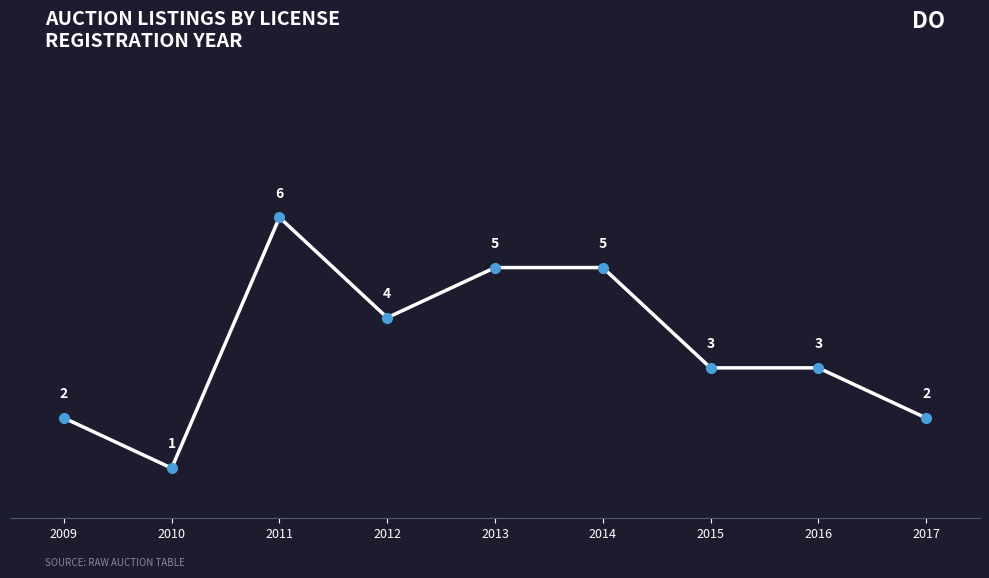

What is the difference between the maximum and minimum values?

5